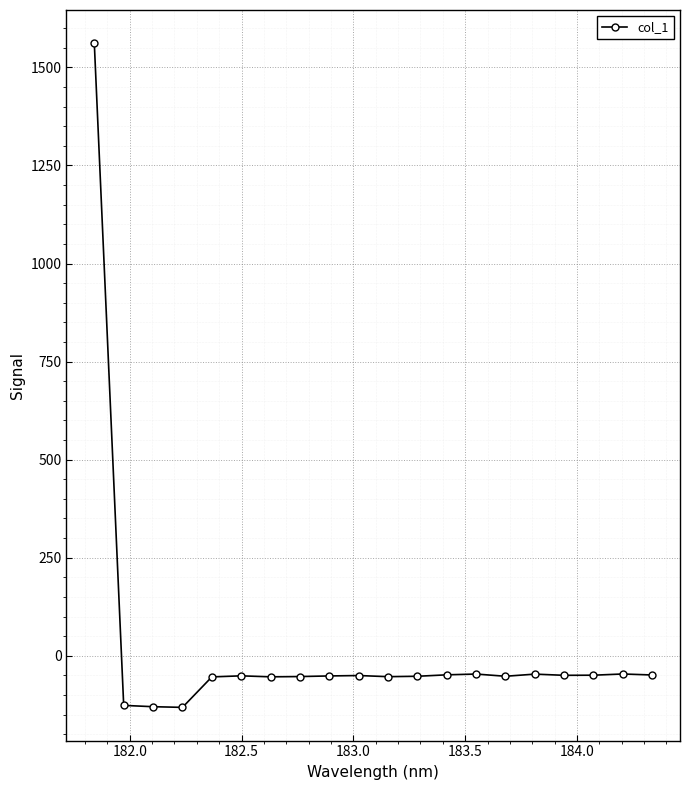

What is the value of the 5th point from the left?

-54.0